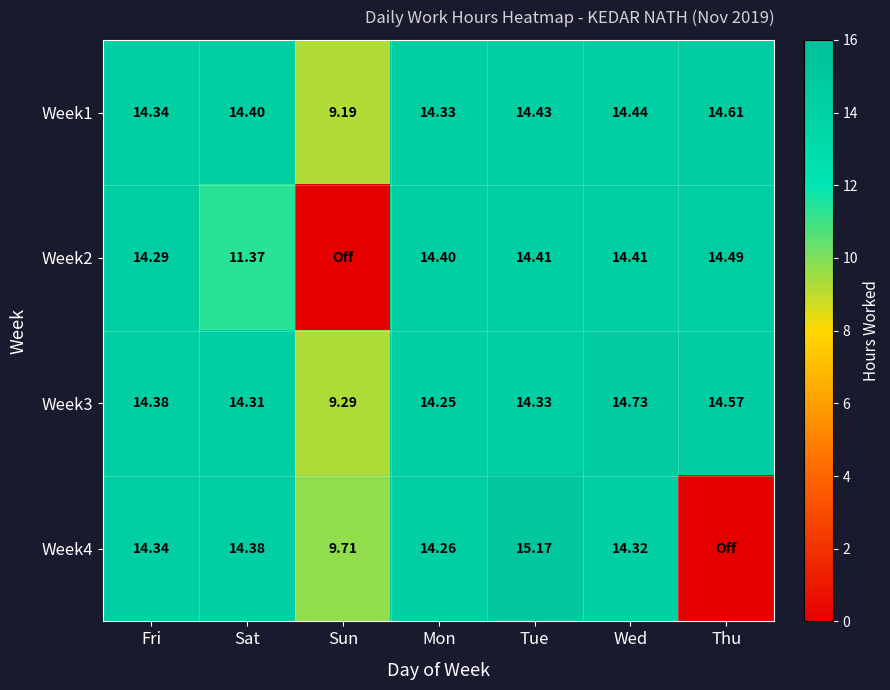

At which category is the sum across all series the highest?

Tue